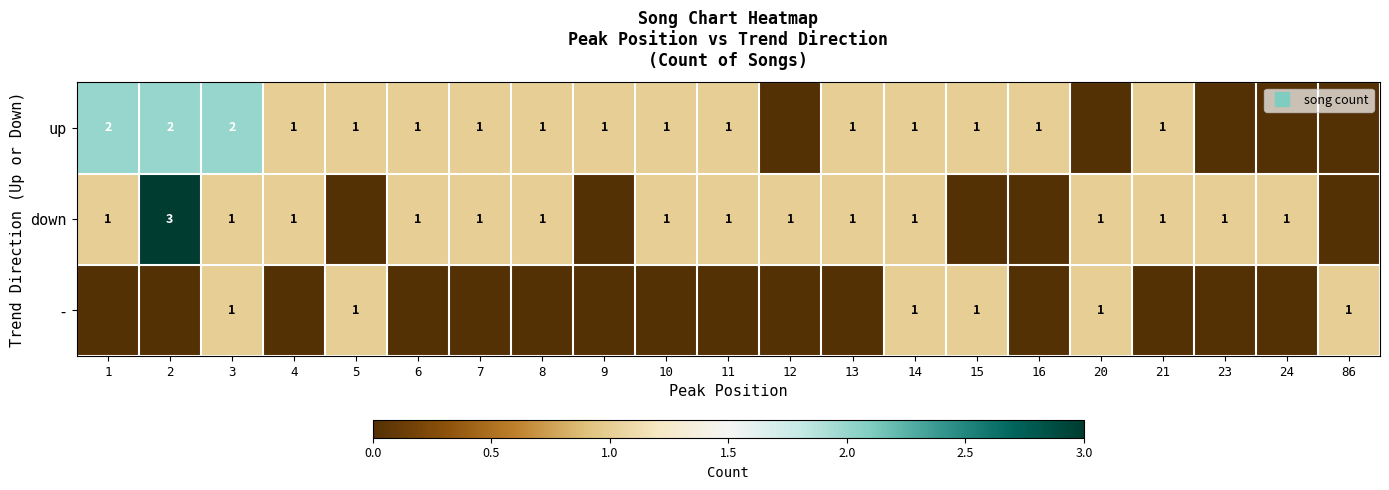

Count the number of data series in this chart.

3